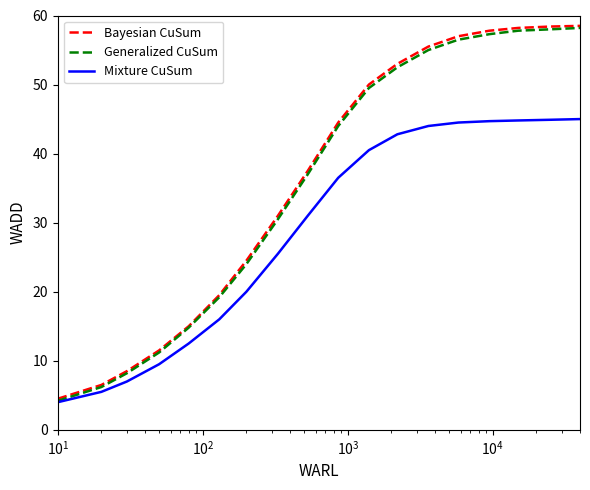

How many distinct data groups are displayed?

3